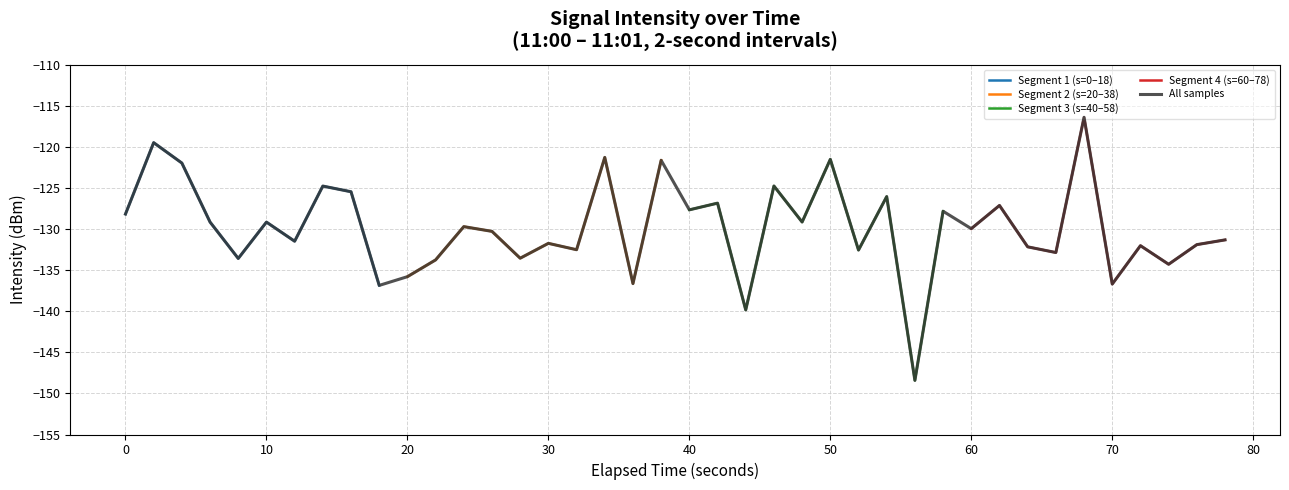

Reading left to right, transcribe all the data shown in this chart.

-128.2	-119.5	-122.0	-129.1	-133.6	-129.1	-131.5	-124.8	-125.5	-136.9	-135.8	-133.7	-129.7	-130.3	-133.5	-131.7	-132.5	-121.3	-136.6	-121.6	-127.7	-126.8	-139.8	-124.7	-129.1	-121.5	-132.5	-126.0	-148.4	-127.8	-129.9	-127.1	-132.2	-132.8	-116.4	-136.7	-132.0	-134.3	-131.9	-131.3